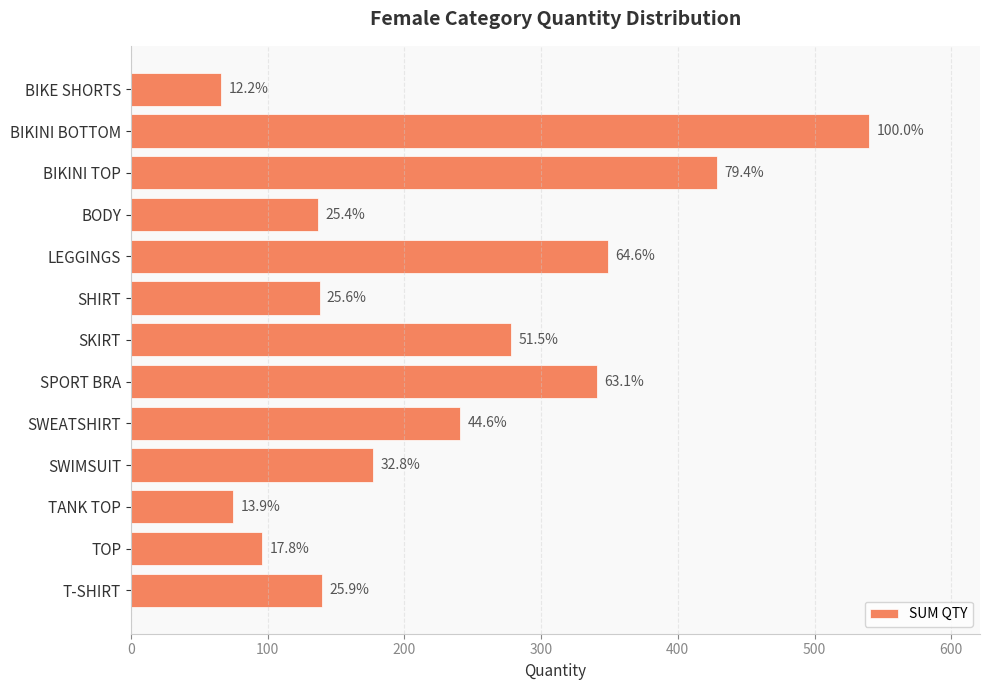

Are the bars horizontal?

Yes